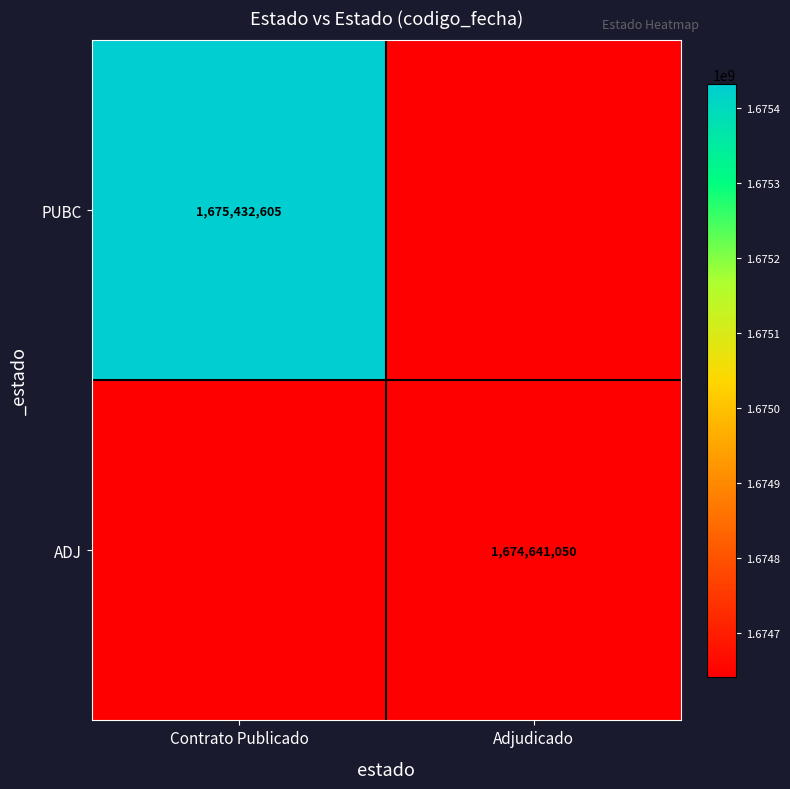

True or false: PUBC has a value of 2567234048 at Contrato Publicado.

False